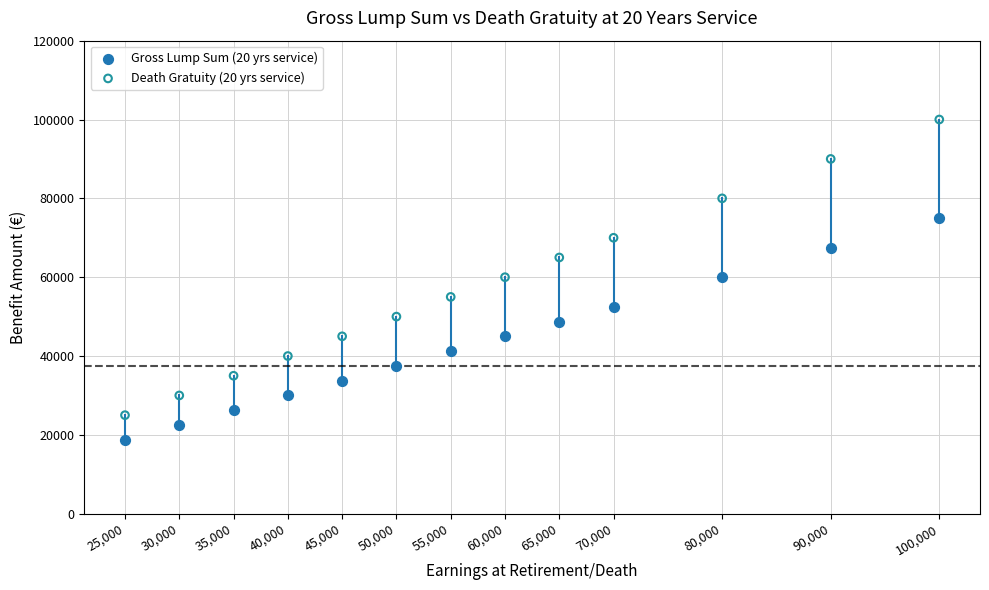

Which series contains the lowest Y value?

Gross Lump Sum (20 yrs service)